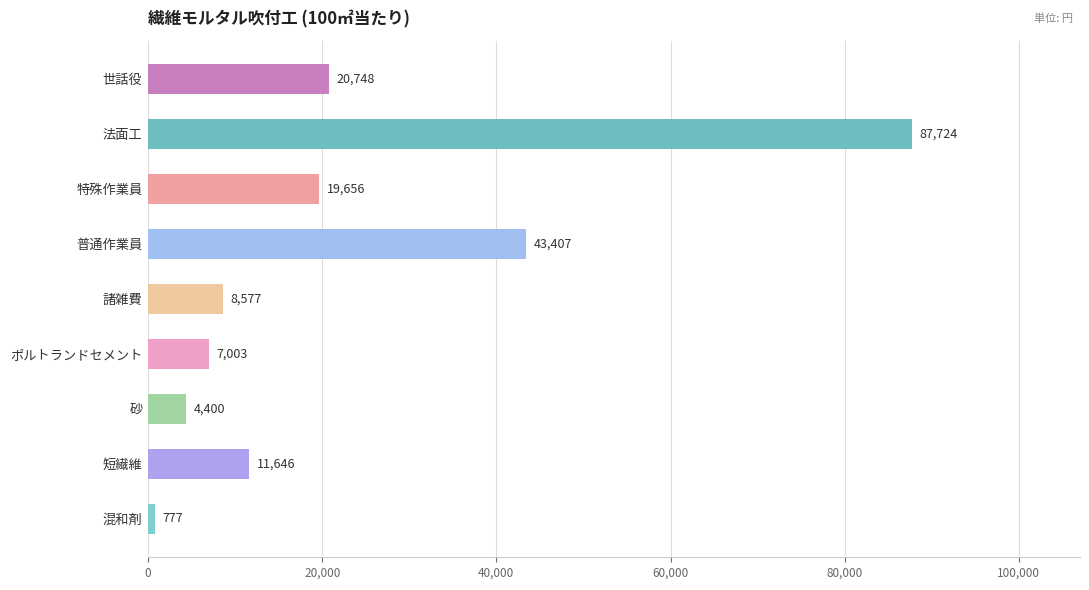

True or false: the data shows 7003.0 at ポルトランドセメント.

True